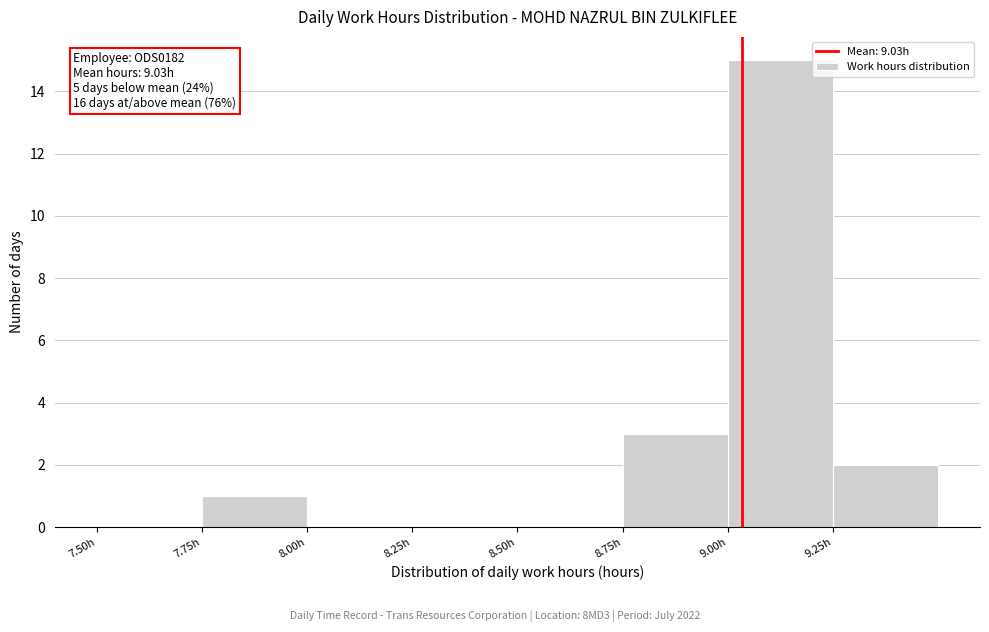

Over which range of the x-axis is the bar tallest?

9.00 to 9.25